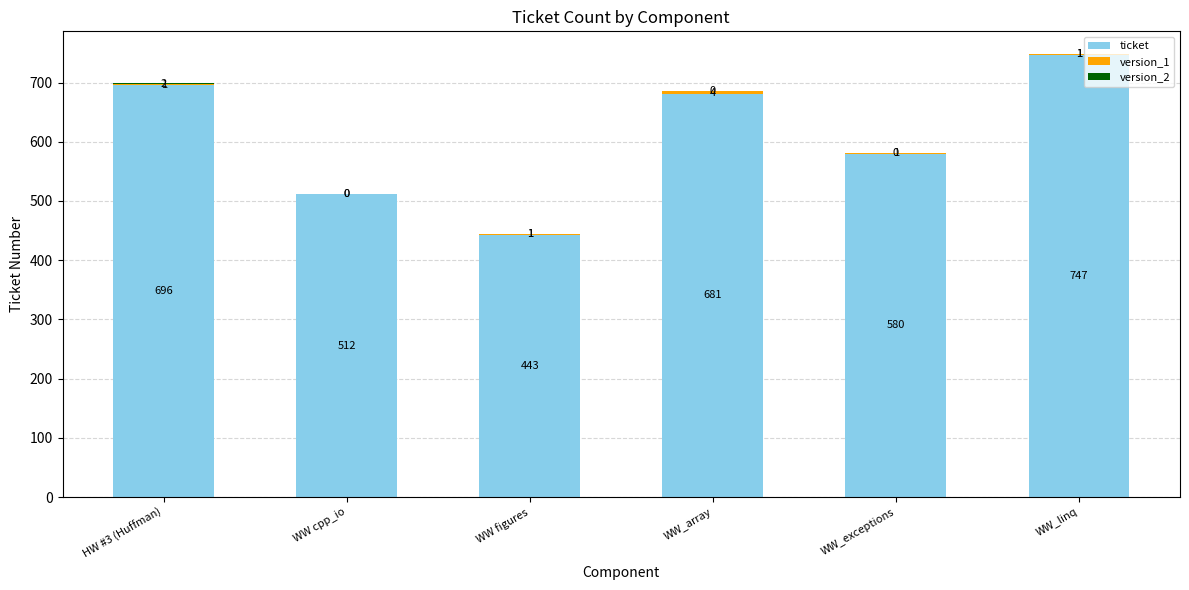

How many data points does each series have?

6